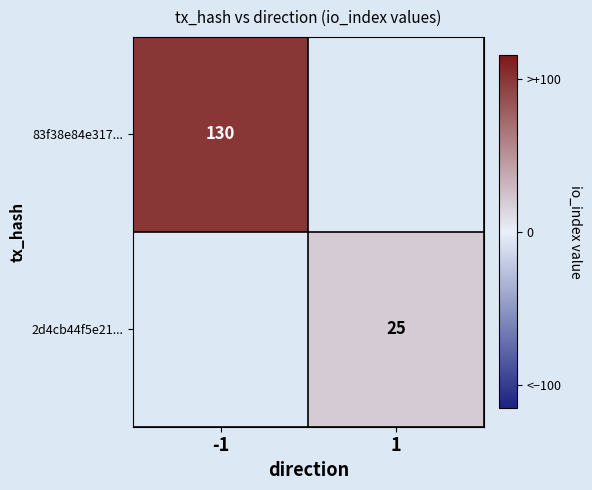

The value of 2d4cb44f5e21... at 1 is 25. True or false?

True